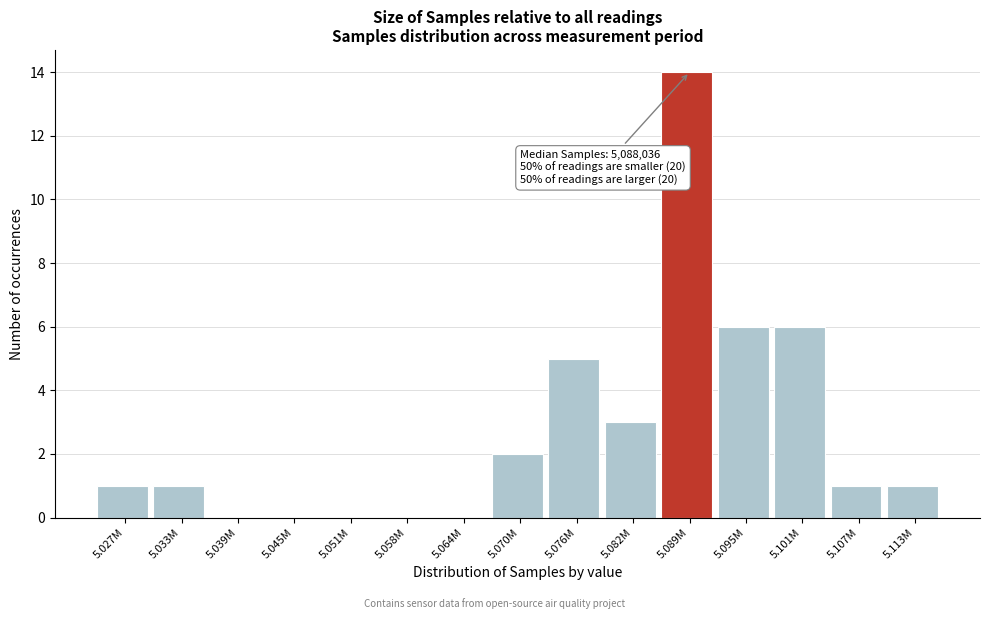

Reading left to right, extract all data points from this chart.

5.027M=1	5.033M=1	5.039M=0	5.045M=0	5.051M=0	5.058M=0	5.064M=0	5.070M=2	5.076M=5	5.082M=3	5.089M=14	5.095M=6	5.101M=6	5.107M=1	5.113M=1